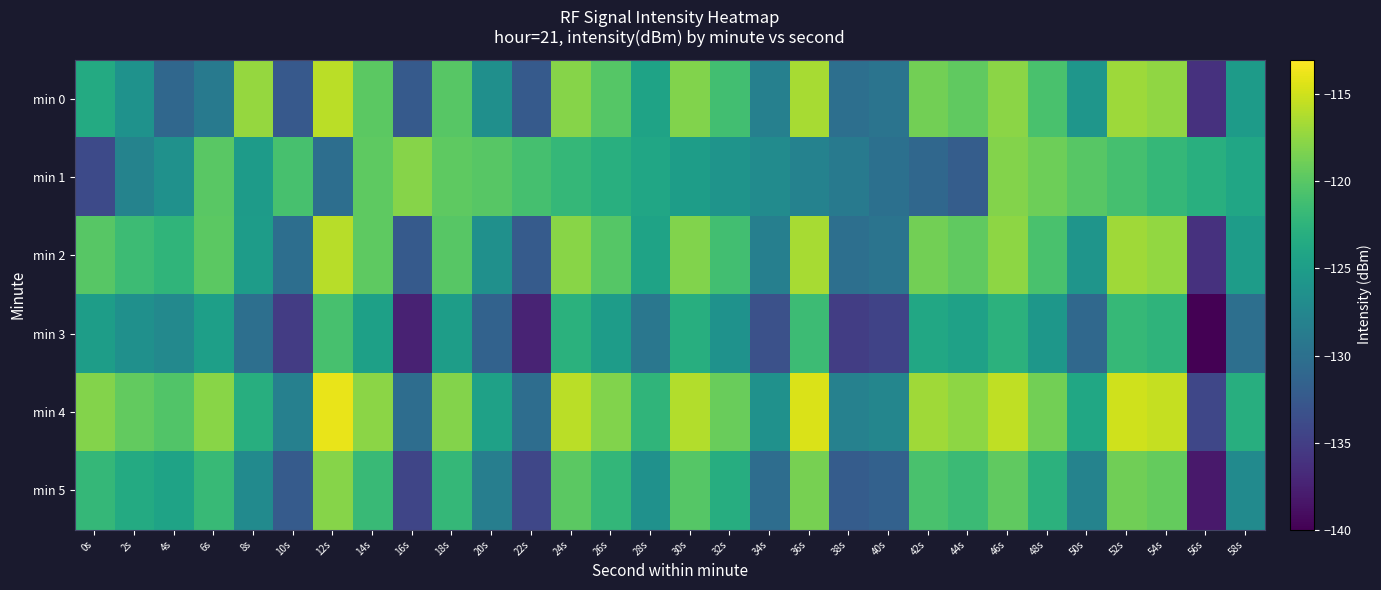

Reading right to left, list all the values displayed in this chart.

min 0: 58s=-125.1	56s=-136.2	54s=-117.4	52s=-116.9	50s=-125.9	48s=-120.7	46s=-117.6	44s=-119.6	42s=-118.8	40s=-129.6	38s=-130.1	36s=-116.5	34s=-128.3	32s=-121.2	30s=-118.1	28s=-124.3	26s=-120.1	24s=-117.9	22s=-132.3	20s=-126.5	18s=-120.0	16s=-132.4	14s=-119.8	12s=-115.8	10s=-132.5	8s=-117.3	6s=-128.9	4s=-131.0	2s=-126.3	0s=-123.5
min 1: 58s=-124.0	56s=-123.0	54s=-122.0	52s=-121.0	50s=-120.0	48s=-119.0	46s=-118.0	44s=-132.0	42s=-131.0	40s=-130.0	38s=-129.0	36s=-128.0	34s=-127.0	32s=-126.0	30s=-125.0	28s=-124.0	26s=-123.0	24s=-122.0	22s=-121.0	20s=-120.0	18s=-119.7	16s=-117.9	14s=-119.7	12s=-130.2	10s=-120.9	8s=-125.2	6s=-120.0	4s=-126.3	2s=-127.9	0s=-133.9
min 2: 58s=-125.1	56s=-136.2	54s=-117.4	52s=-116.9	50s=-125.9	48s=-120.7	46s=-117.6	44s=-119.6	42s=-118.8	40s=-129.6	38s=-130.1	36s=-116.5	34s=-128.3	32s=-121.2	30s=-118.1	28s=-124.3	26s=-120.1	24s=-117.8	22s=-132.3	20s=-126.5	18s=-120.0	16s=-132.4	14s=-119.7	12s=-115.9	10s=-130.2	8s=-125.1	6s=-119.8	4s=-122.3	2s=-121.5	0s=-120.0
min 3: 58s=-130.1	56s=-141.2	54s=-122.4	52s=-121.9	50s=-130.9	48s=-125.7	46s=-122.6	44s=-124.6	42s=-123.8	40s=-134.6	38s=-135.1	36s=-121.5	34s=-133.3	32s=-126.2	30s=-123.1	28s=-129.3	26s=-125.1	24s=-122.8	22s=-137.3	20s=-131.5	18s=-125.0	16s=-137.4	14s=-124.7	12s=-120.9	10s=-135.2	8s=-130.1	6s=-124.8	4s=-127.3	2s=-126.5	0s=-125.0
min 4: 58s=-123.1	56s=-134.2	54s=-115.4	52s=-114.9	50s=-123.9	48s=-118.7	46s=-115.6	44s=-117.6	42s=-116.8	40s=-127.6	38s=-128.1	36s=-114.5	34s=-126.3	32s=-119.2	30s=-116.1	28s=-122.3	26s=-118.1	24s=-115.8	22s=-130.3	20s=-124.5	18s=-118.0	16s=-130.4	14s=-117.7	12s=-113.9	10s=-128.2	8s=-123.1	6s=-117.8	4s=-120.3	2s=-119.5	0s=-118.0
min 5: 58s=-127.1	56s=-138.2	54s=-119.4	52s=-118.9	50s=-127.9	48s=-122.7	46s=-119.6	44s=-121.6	42s=-120.8	40s=-131.6	38s=-132.1	36s=-118.5	34s=-130.3	32s=-123.2	30s=-120.1	28s=-126.3	26s=-122.1	24s=-119.8	22s=-134.3	20s=-128.5	18s=-122.0	16s=-134.4	14s=-121.7	12s=-117.9	10s=-132.2	8s=-127.1	6s=-121.8	4s=-124.3	2s=-123.5	0s=-122.0